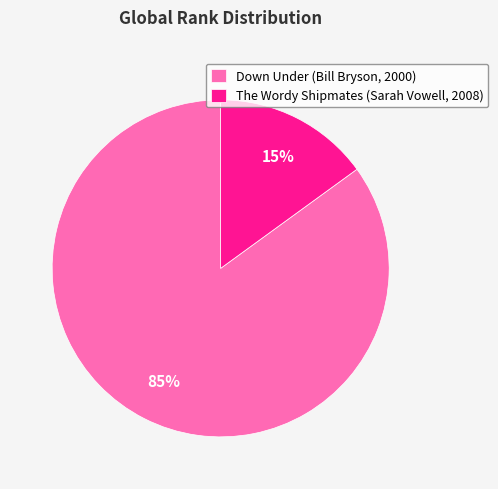

What is the largest slice in the pie chart?

Down Under (Bill Bryson, 2000)